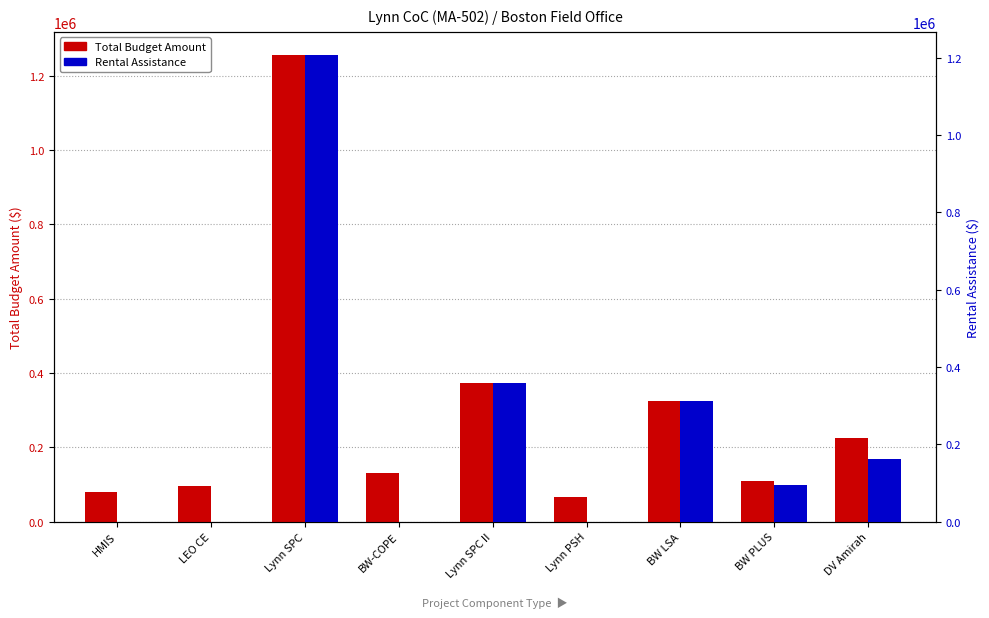

At which category does the chart reach its peak across all series?

Lynn SPC